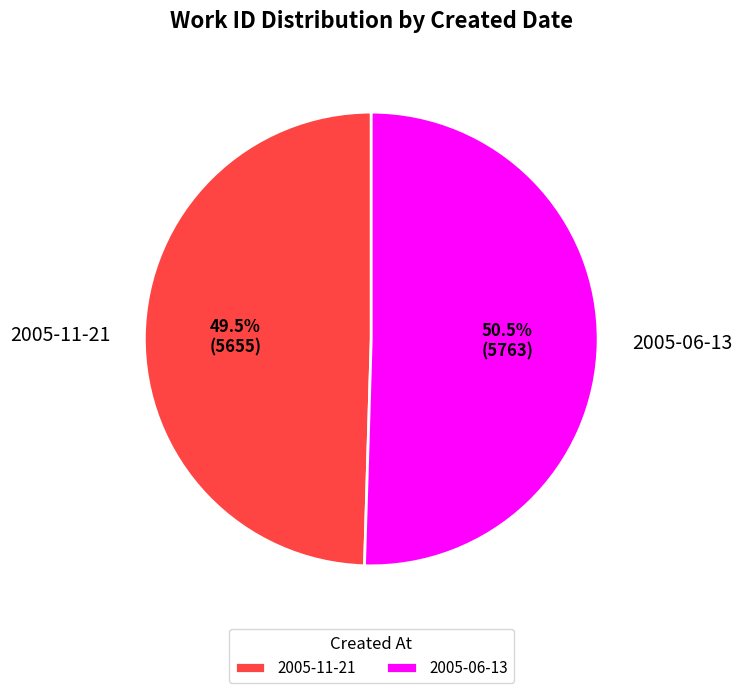

What is the ratio of the value at 2005-06-13 to the value at 2005-11-21?

1.0